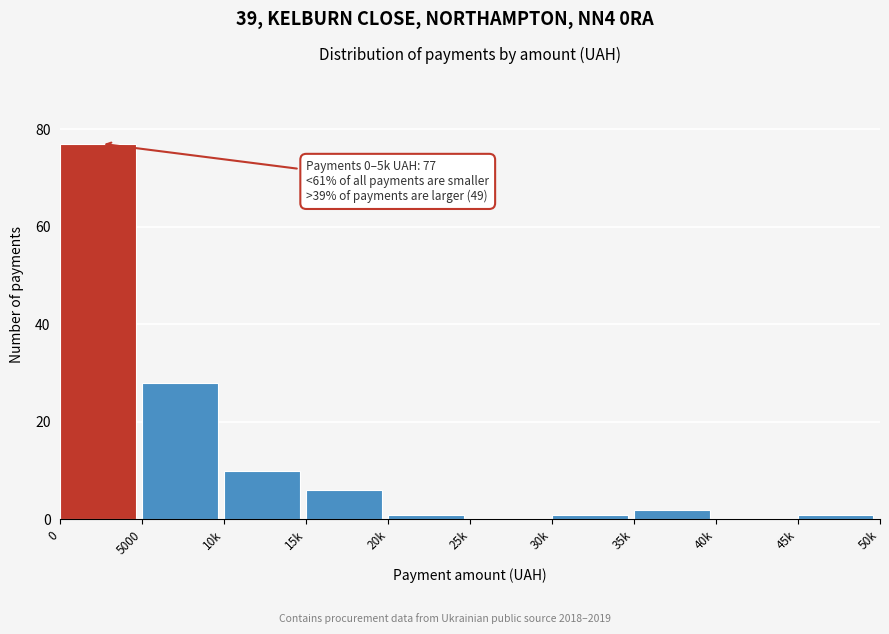

Reading left to right, extract all data points from this chart.

0=77	5000=28	10k=10	15k=6	20k=1	25k=0	30k=1	35k=2	40k=0	45k=1